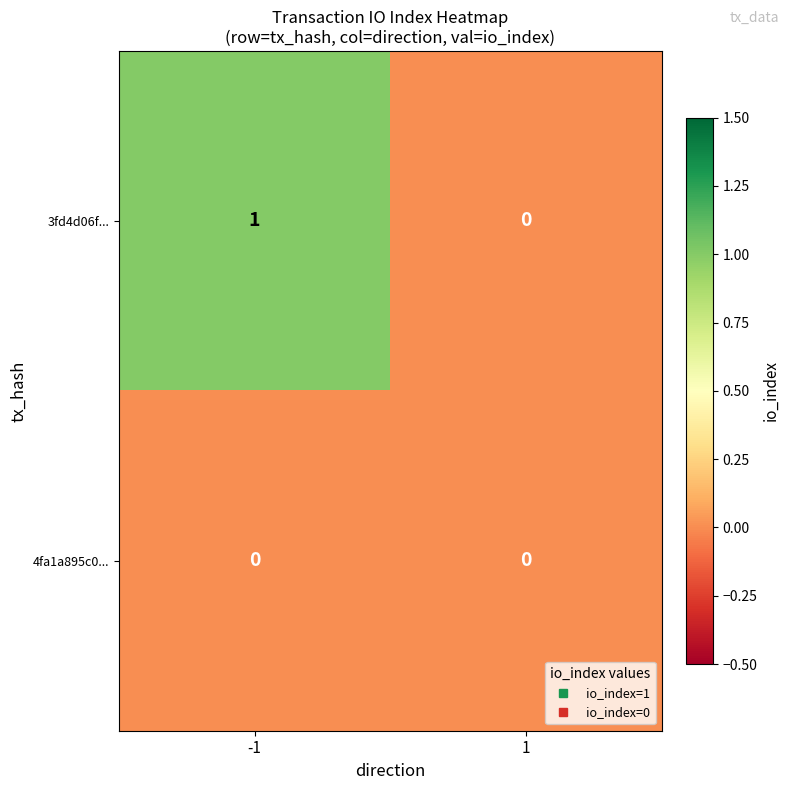

Which series has the widest spread of values?

3fd4d06f...